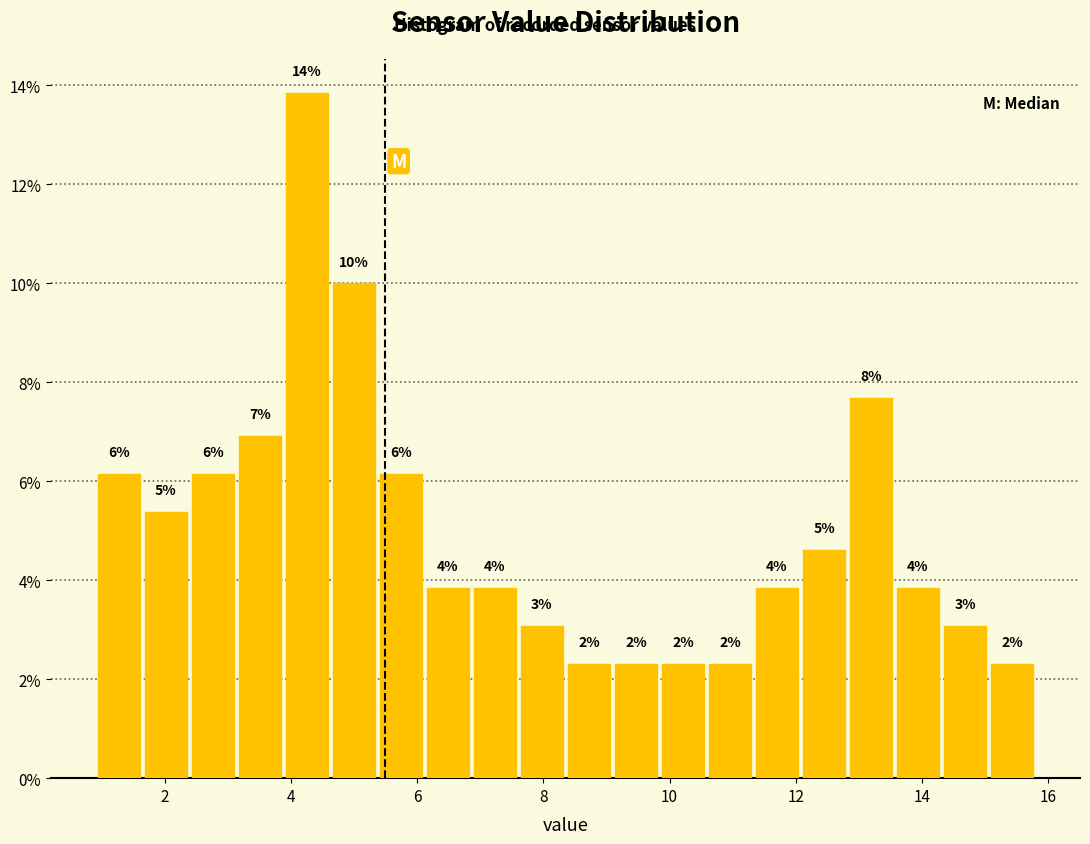

Around what value on the x-axis is the tallest bar? Give the approximate position of its centre, as read against the axis.

4.2